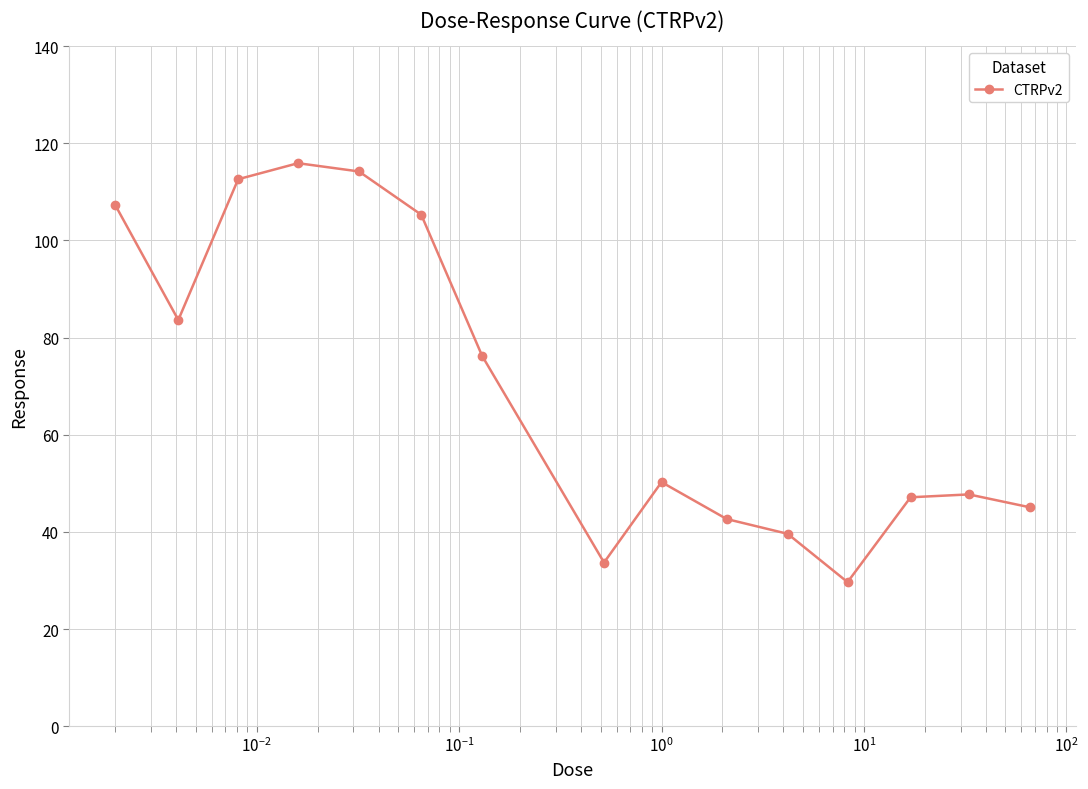

What is the maximum value shown in the chart?

115.9